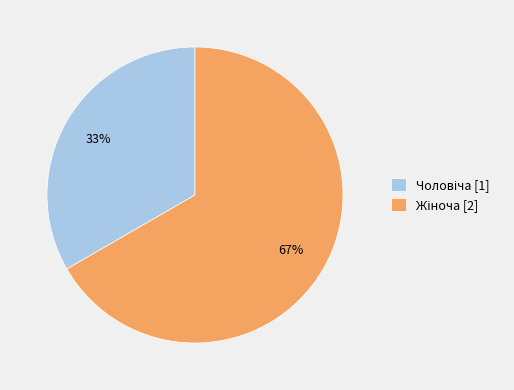

To the nearest percent, what is the average slice percentage?

50%